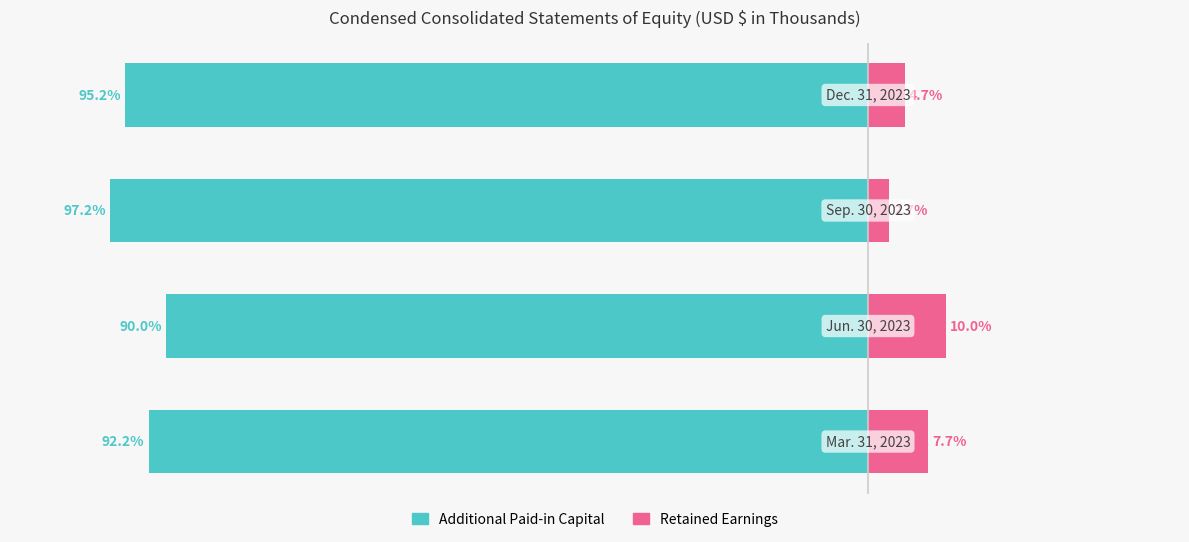

How many Retained Earnings values are between 4 and 9?

2